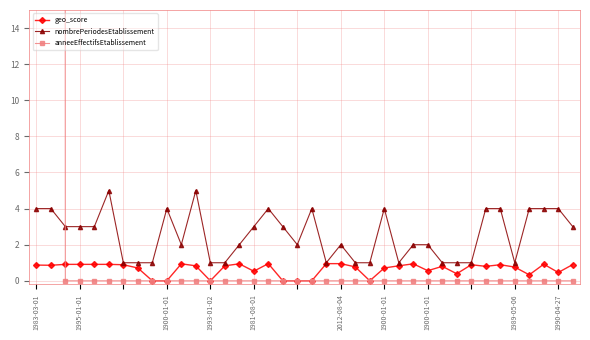

How many lines are shown in the chart?

3